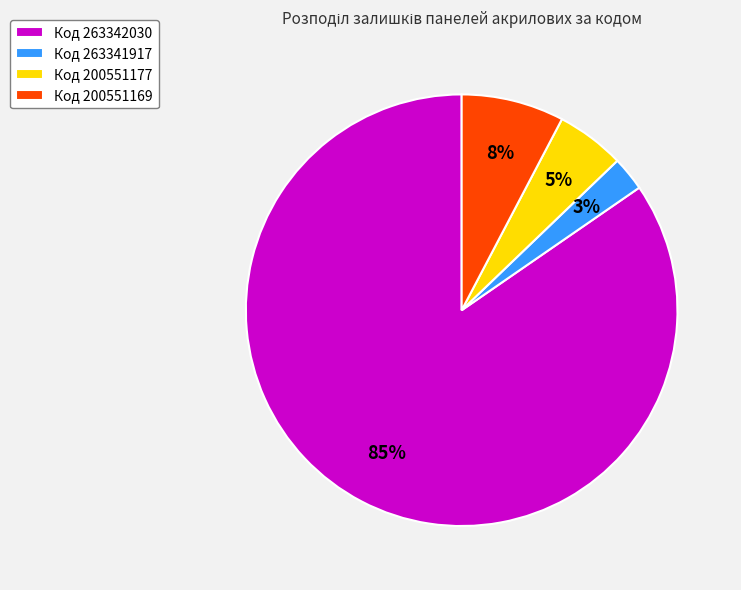

Which category has the biggest portion of the pie?

Код 263342030